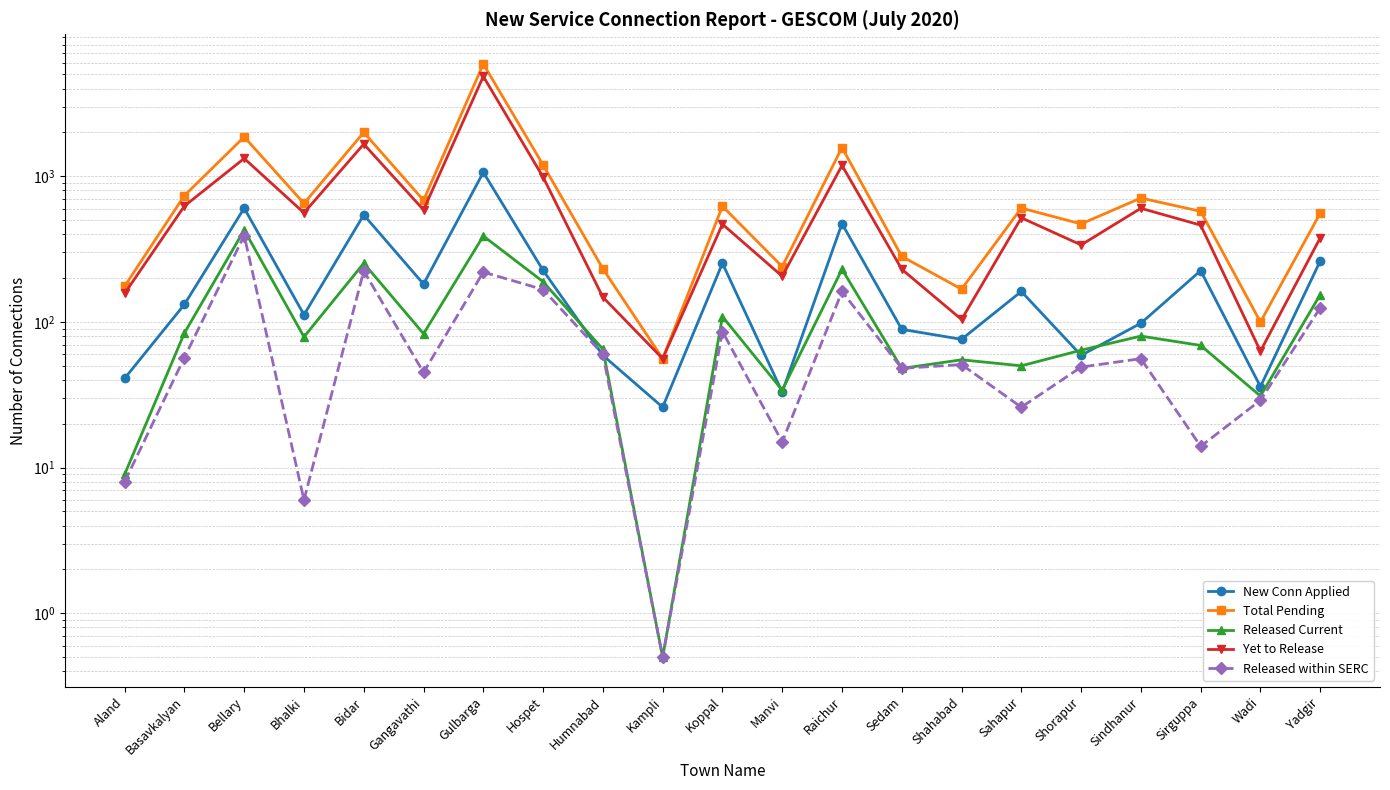

Which series has the widest spread of values?

Total Pending